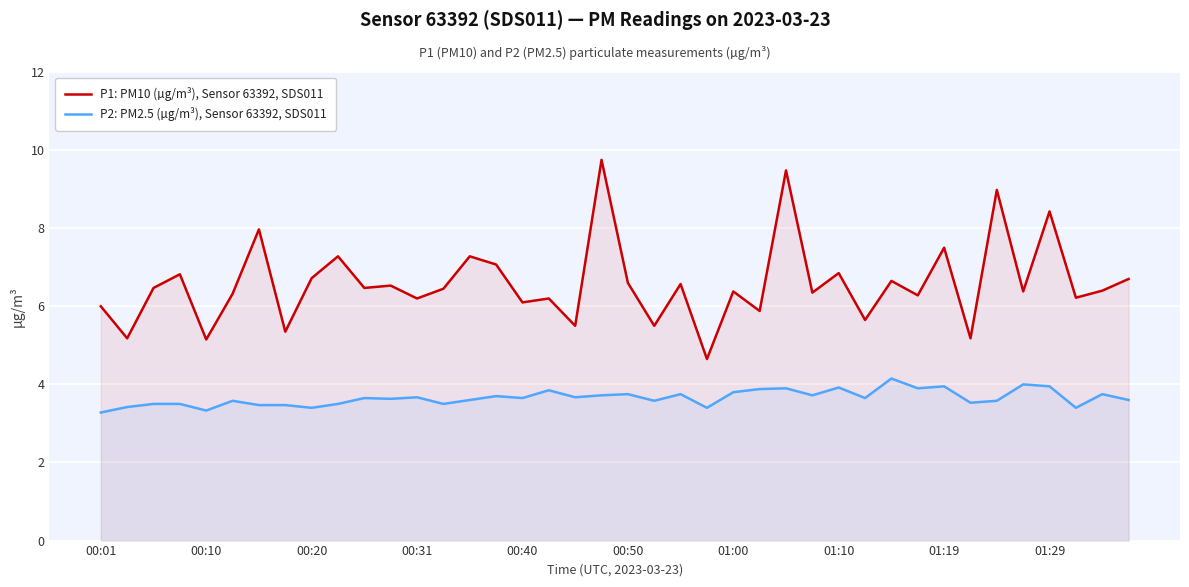

Which series has the widest spread of values?

P1: PM10 (µg/m³), Sensor 63392, SDS011